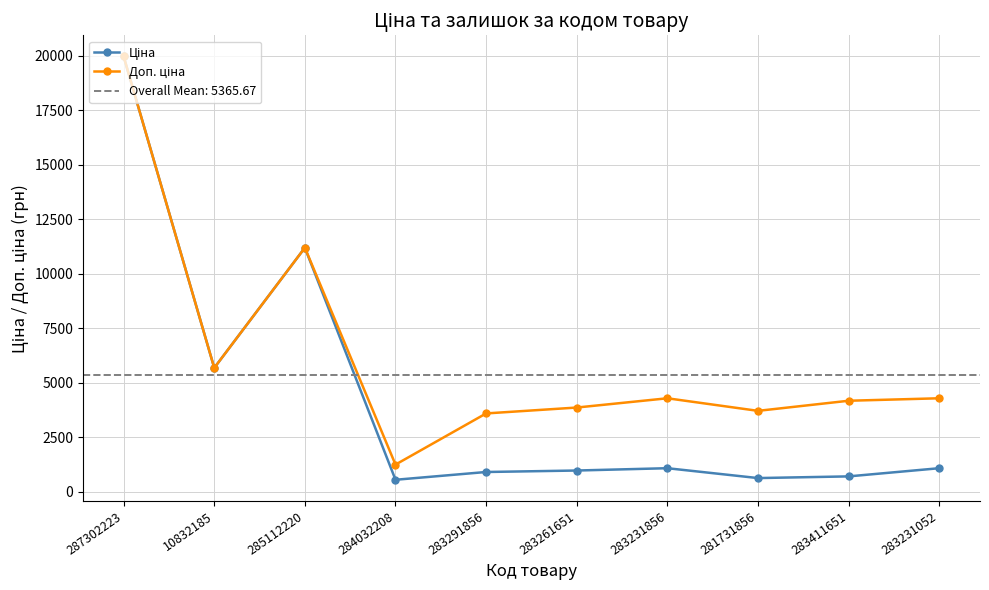

How many categories are shown in the chart?

10